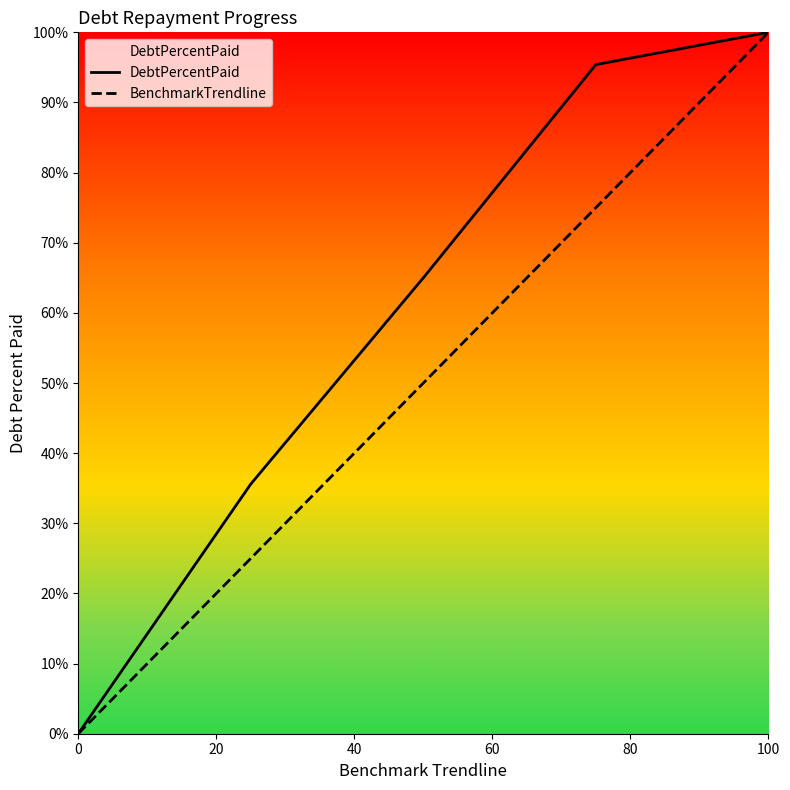

What is the greatest value displayed?

100.0